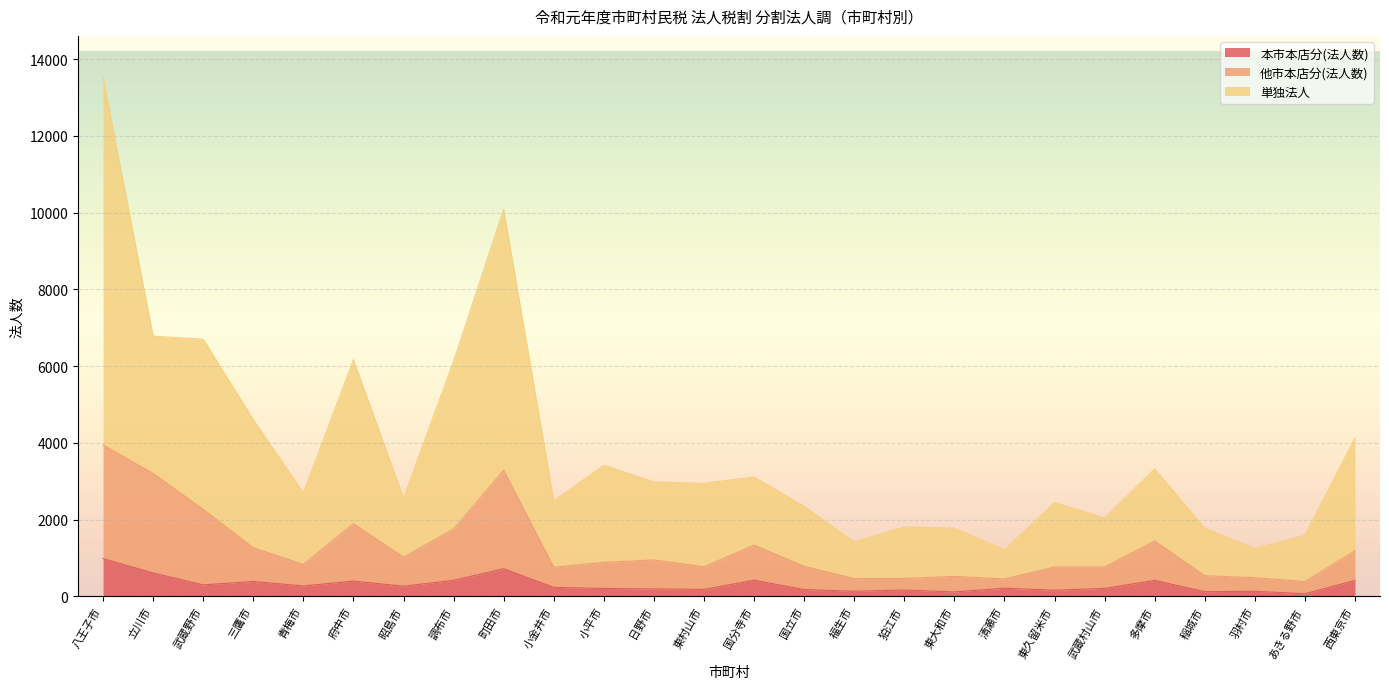

Which category has the highest value across all series?

八王子市